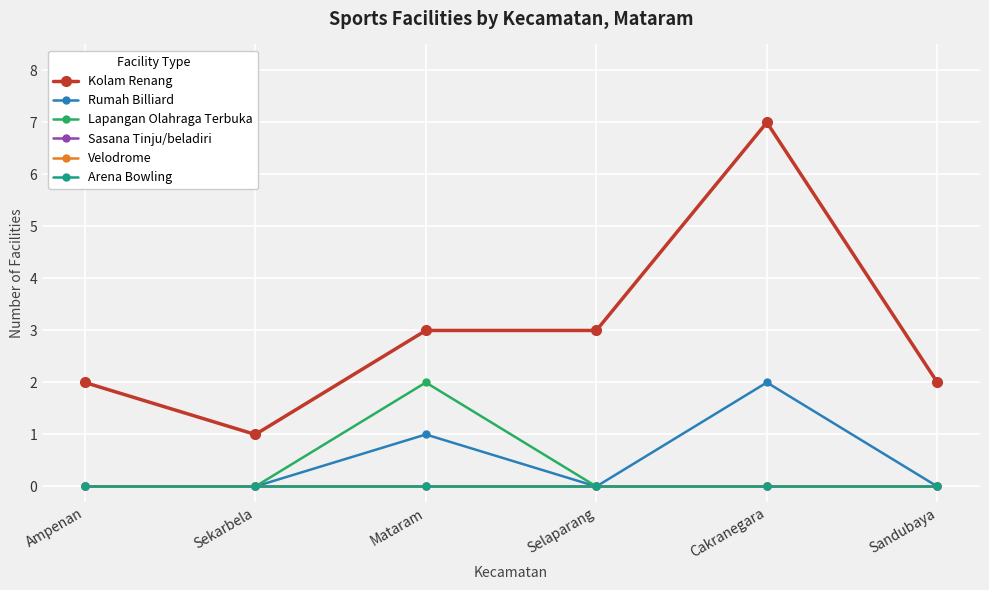

What value does the Rumah Billiard series have at Cakranegara?

2